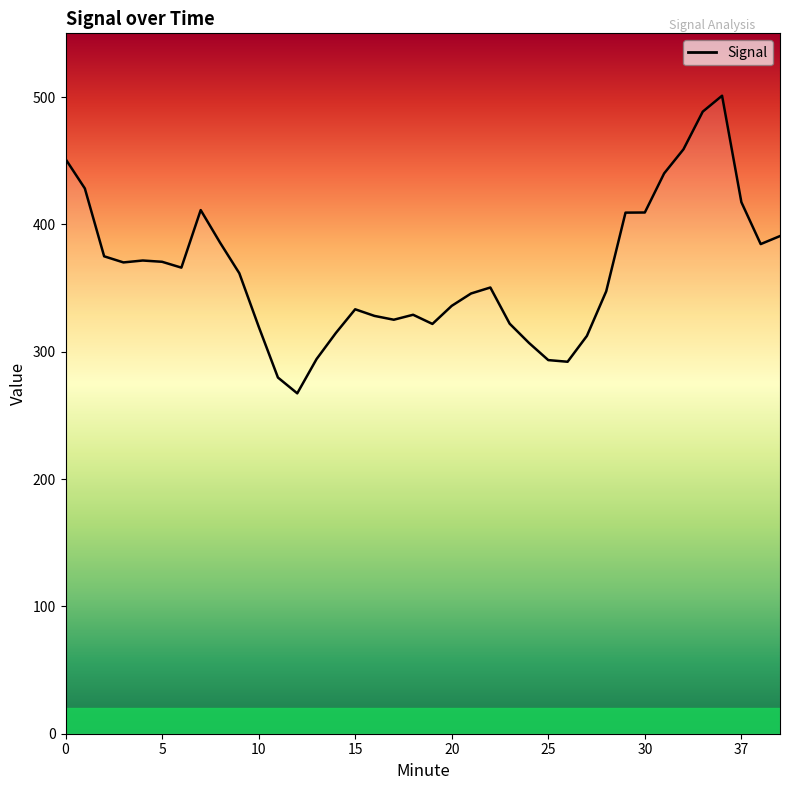

What is the difference between the values at 15 and 23?

11.3